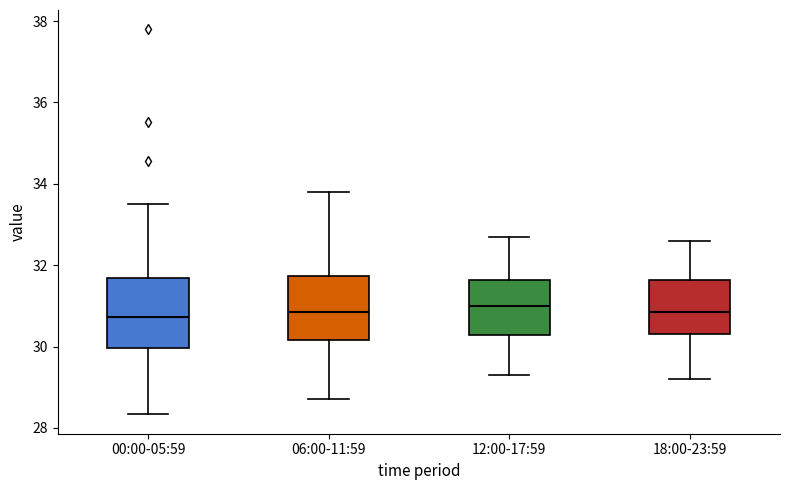

Where does the median line of the box for 12:00-17:59 sit on the y-axis? The values are not printed on the chart, so give them approximately, as read against the axis.

31.0